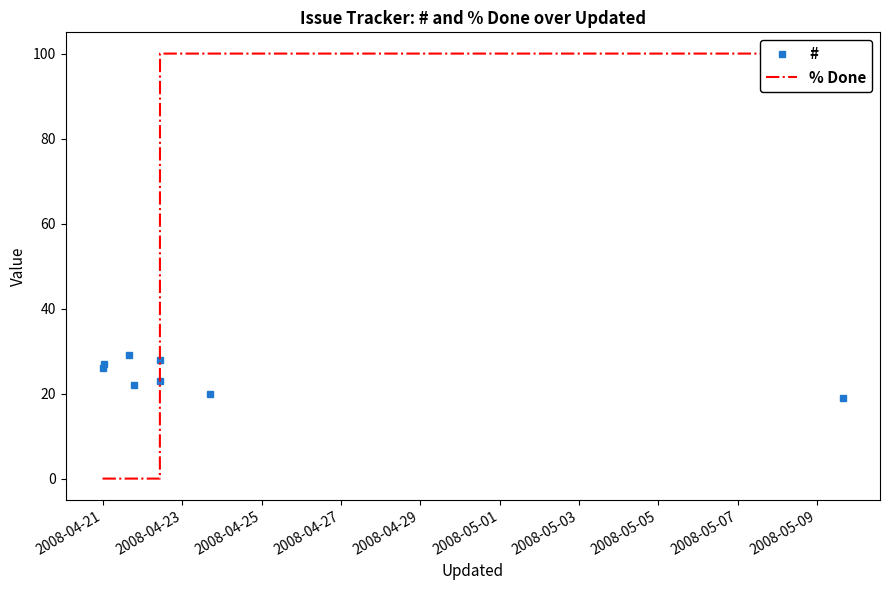

How many times do % Done and # cross each other?

1